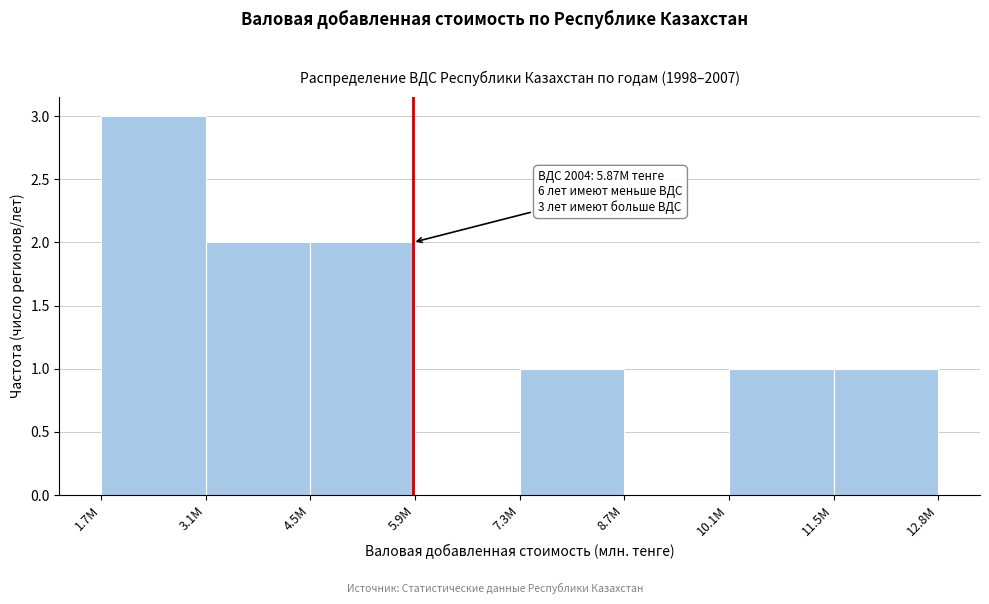

Reading left to right, list all the values displayed in this chart.

1.7M=3	3.1M=2	4.5M=2	5.9M=0	7.3M=1	8.7M=0	10.1M=1	11.5M=1